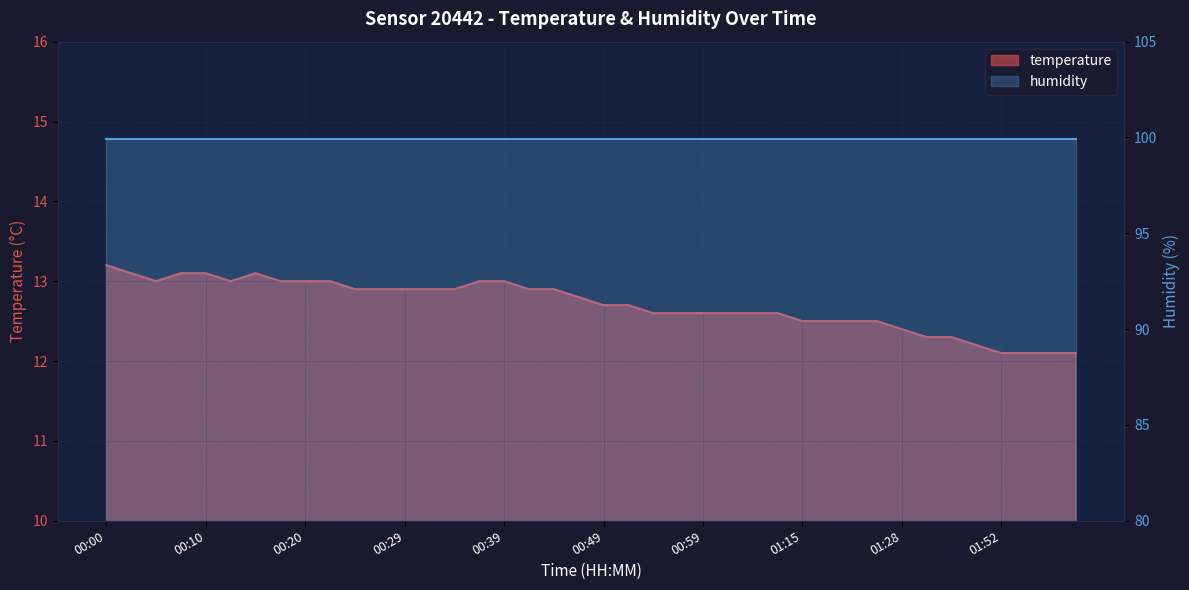

Reading left to right, what are all the values shown in this chart?

13.2	13.1	13.0	13.1	13.1	13.0	13.1	13.0	13.0	13.0	12.9	12.9	12.9	12.9	12.9	13.0	13.0	12.9	12.9	12.8	12.7	12.7	12.6	12.6	12.6	12.6	12.6	12.6	12.5	12.5	12.5	12.5	12.4	12.3	12.3	12.2	12.1	12.1	12.1	12.1